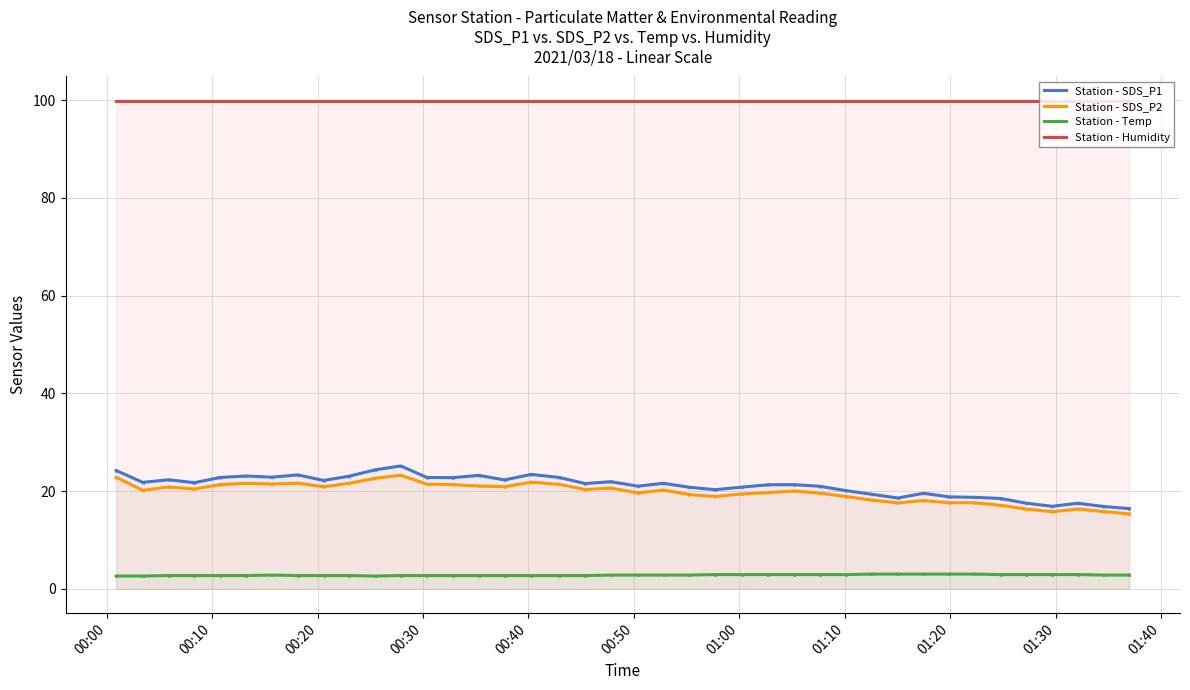

How many data points does each series have?

40